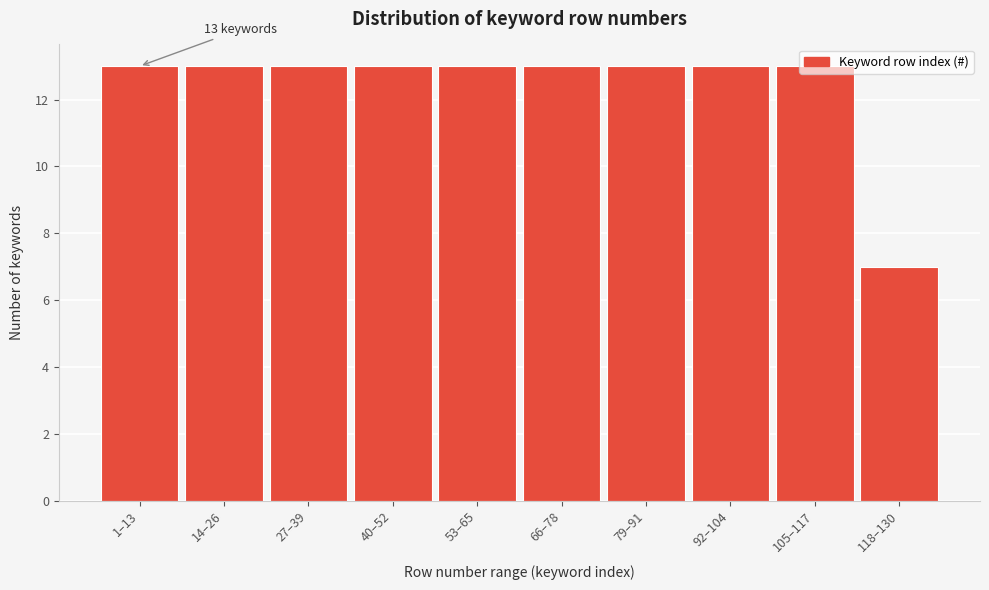

Between 53–65 and 118–130, which is larger?

53–65